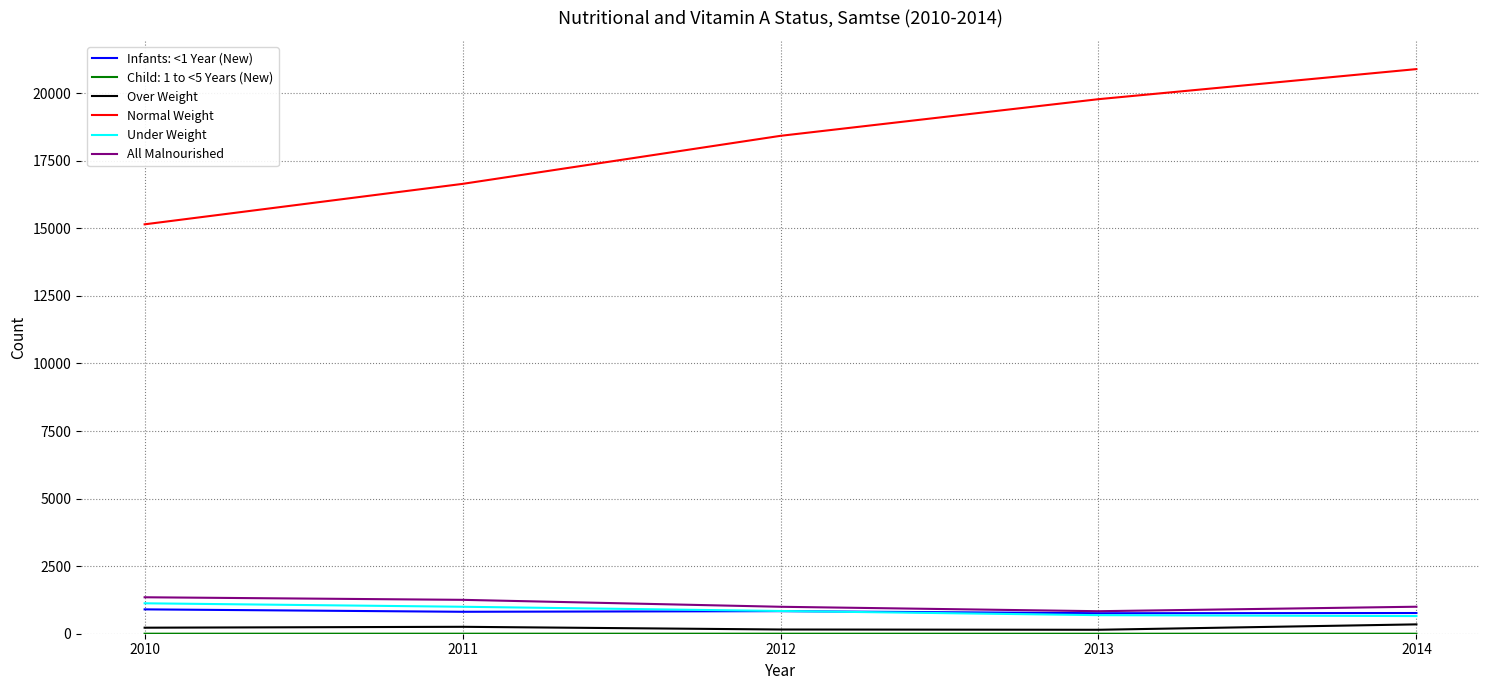

What is the minimum value for All Malnourished?

833